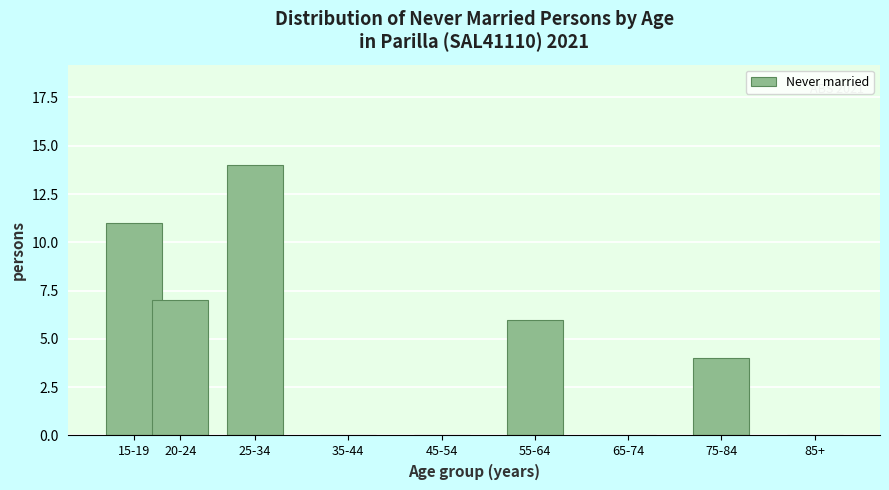

Reading left to right, transcribe all the data shown in this chart.

15-19=11	20-24=7	25-34=14	35-44=0	45-54=0	55-64=6	65-74=0	75-84=4	85+=0